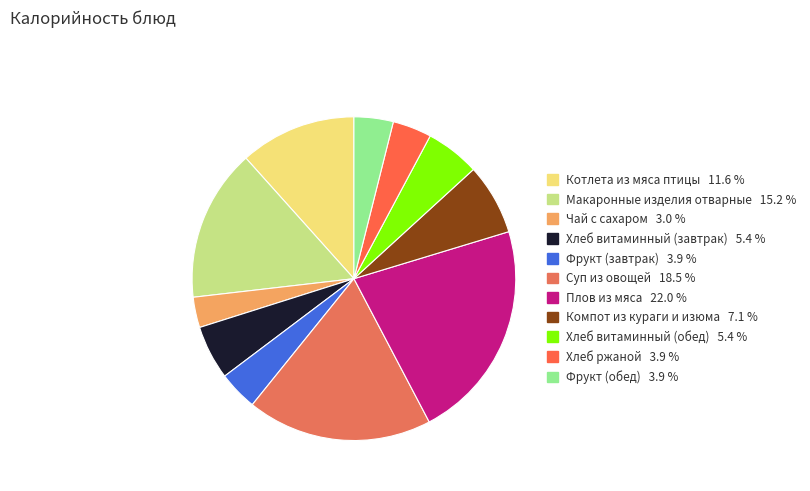

How many segments does this pie chart have?

11